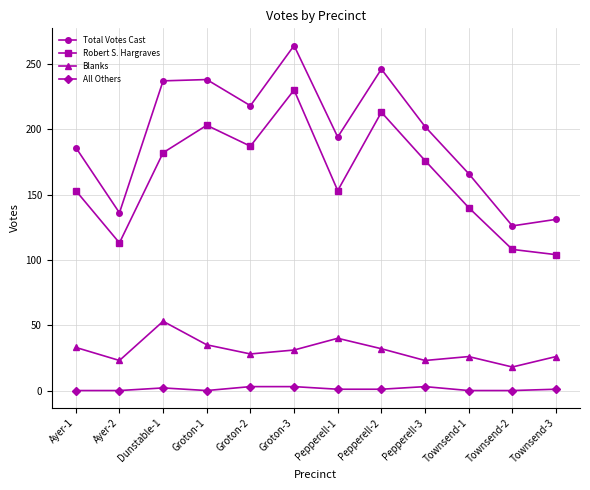

What is the maximum value for Total Votes Cast?

264